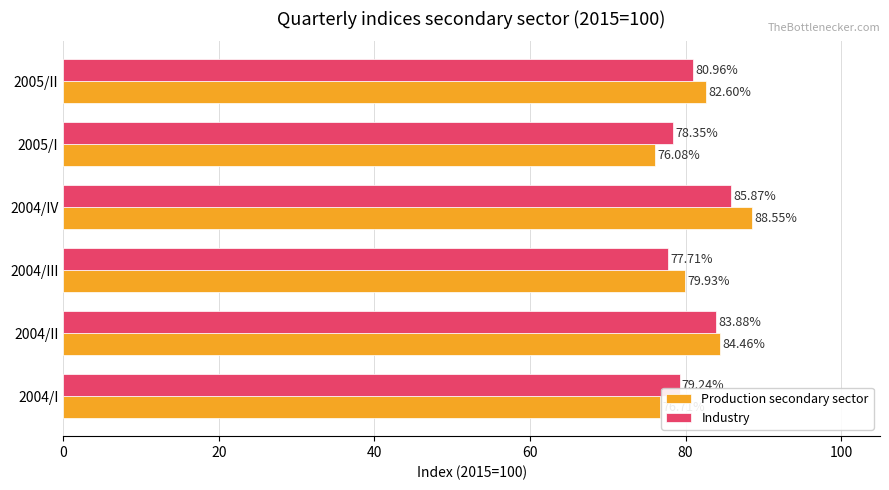

How many values in the Production secondary sector series are below 82?

3